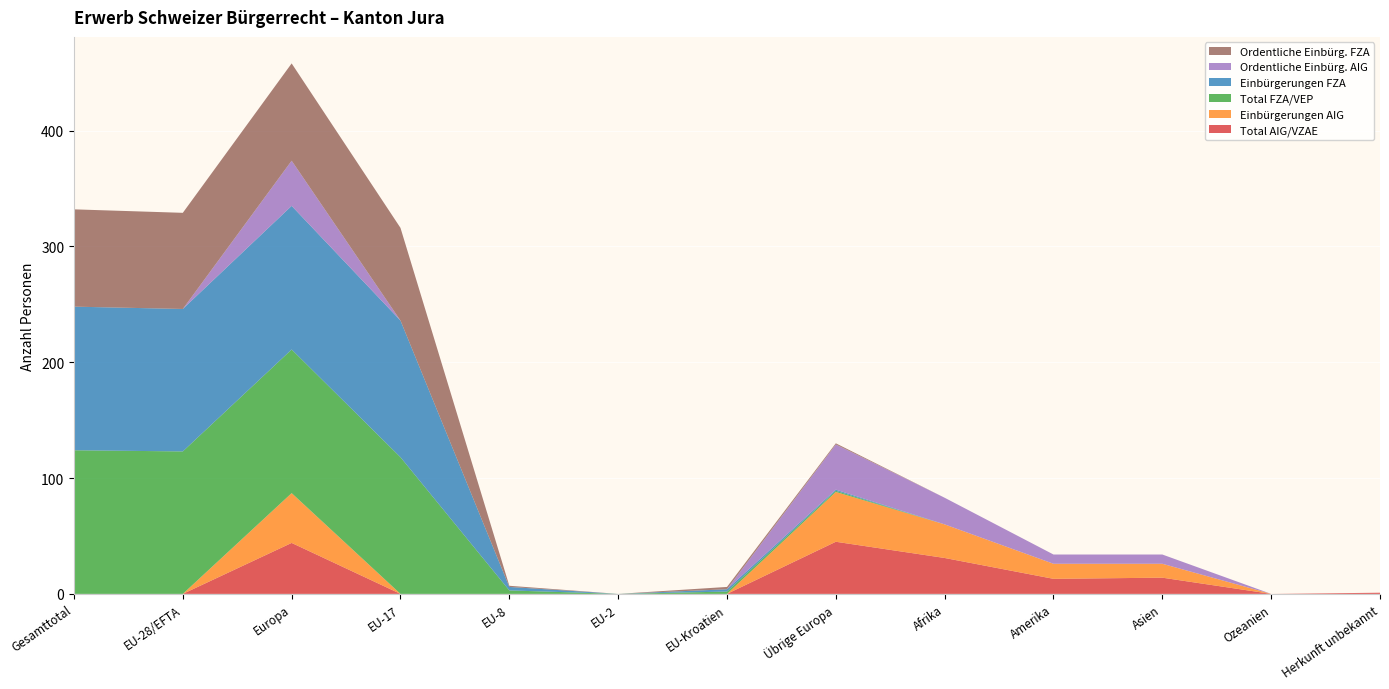

Reading left to right, transcribe all the data shown in this chart.

Total AIG/VZAE: 0	0	44	0	0	0	0	45	31	13	14	0	1
Einbürgerungen AIG: 0	0	43	0	0	0	0	43	29	13	12	0	0
Total FZA/VEP: 124	123	124	118	3	0	2	1	0	0	0	0	0
Einbürgerungen FZA: 124	123	124	118	3	0	2	1	0	0	0	0	0
Ordentliche Einbürg. AIG: 0	0	39	0	0	0	0	39	23	8	8	0	0
Ordentliche Einbürg. FZA: 84	83	84	80	1	0	2	1	0	0	0	0	0